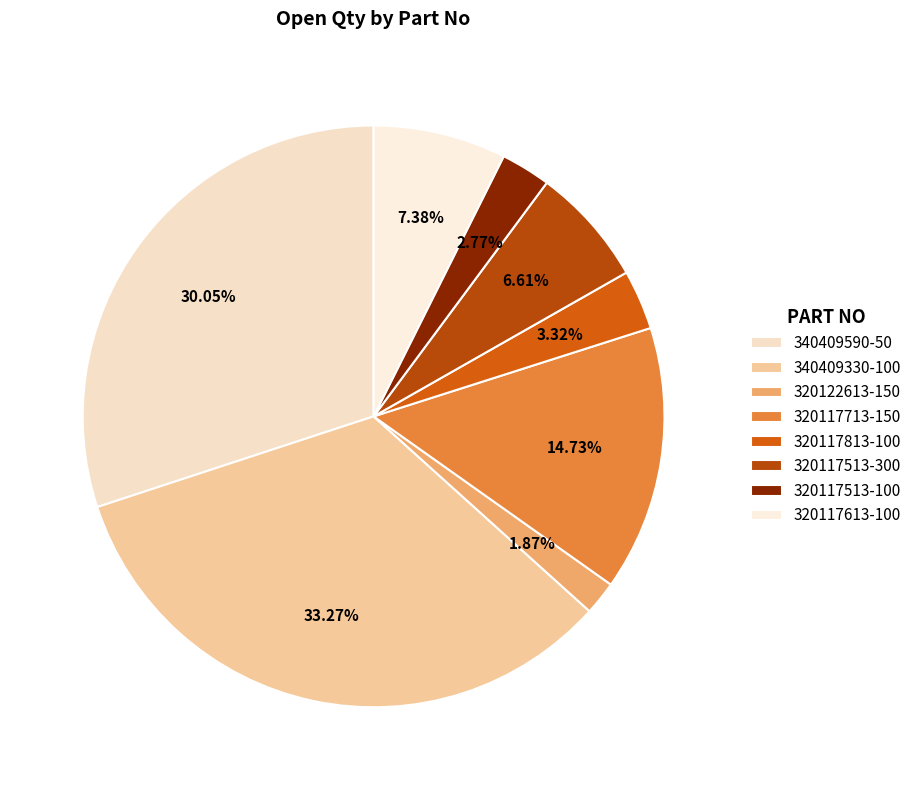

To the nearest percent, what is the combined percentage of 320117713-150 and 320117513-300?

21%